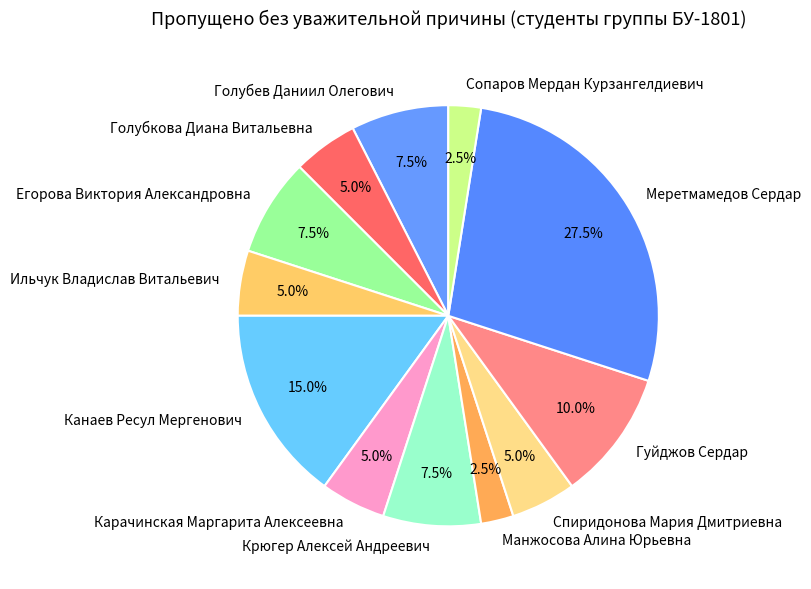

To the nearest percent, what is the combined percentage of Карачинская Маргарита Алексеевна and Спиридонова Мария Дмитриевна?

10%